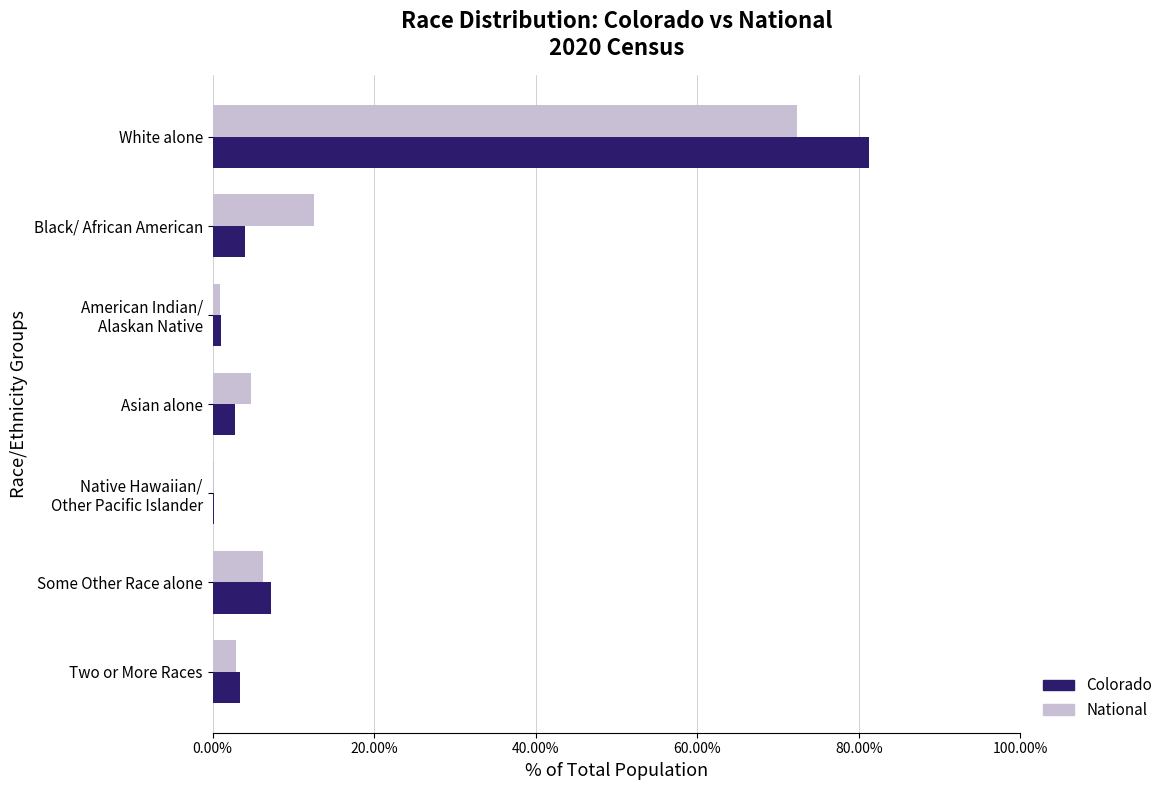

What is the maximum value for National?

72.4